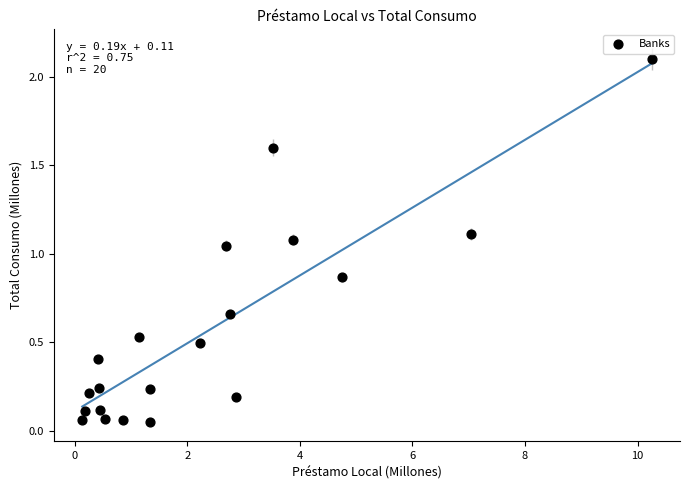

What is the range of X values (max minus min)?

10.1